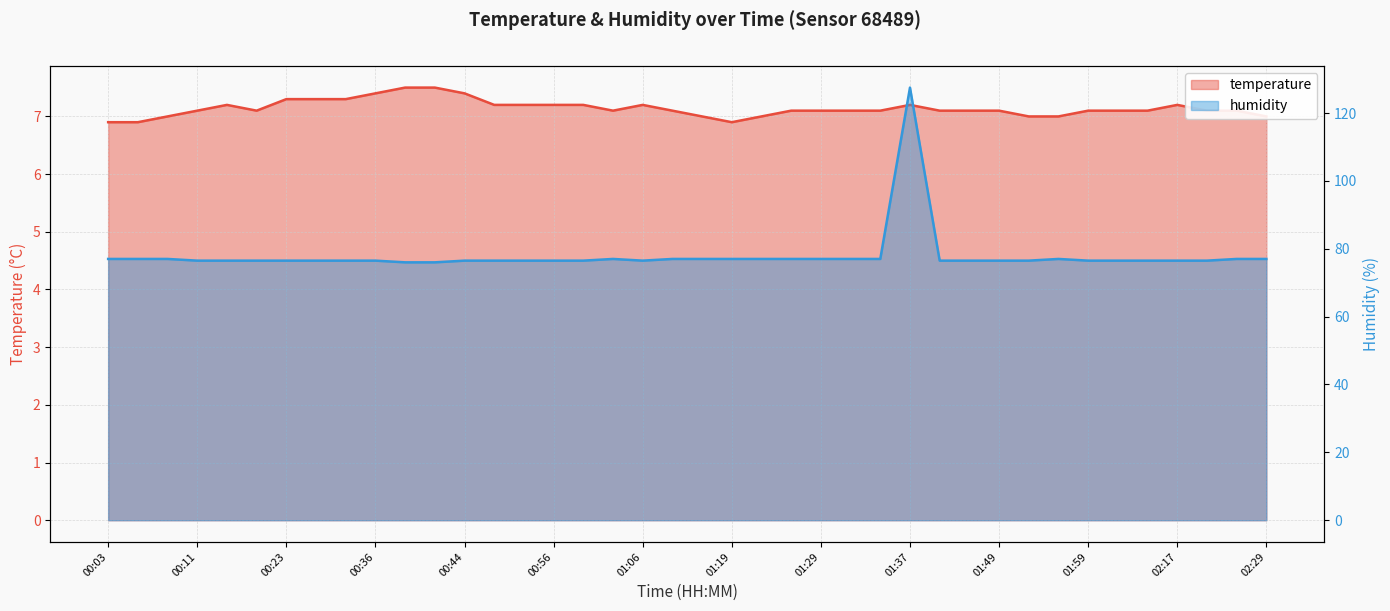

At which category does humidity reach its first local peak?

01:04